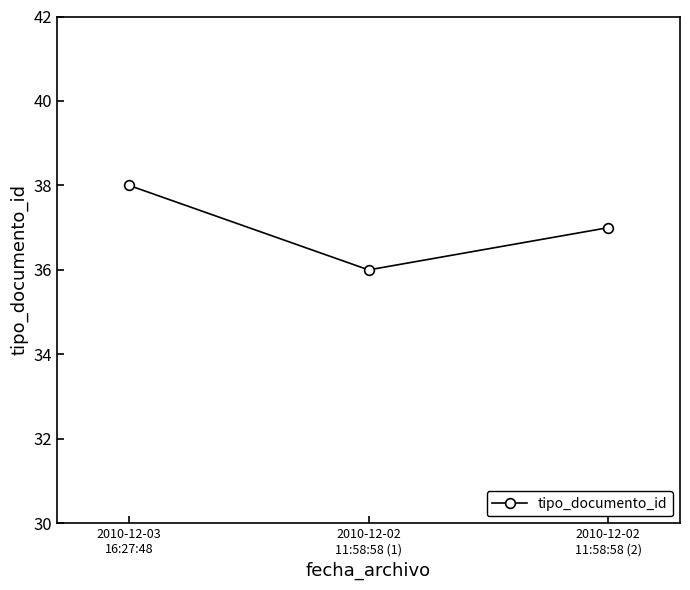

How many lines are shown in the chart?

1